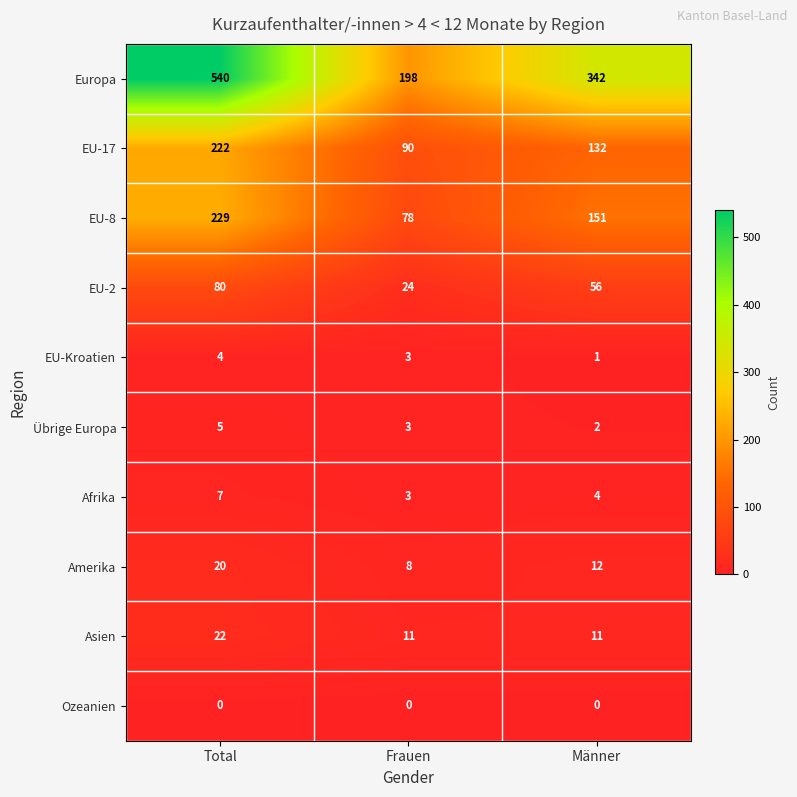

Which label corresponds to the largest value in the chart?

Total